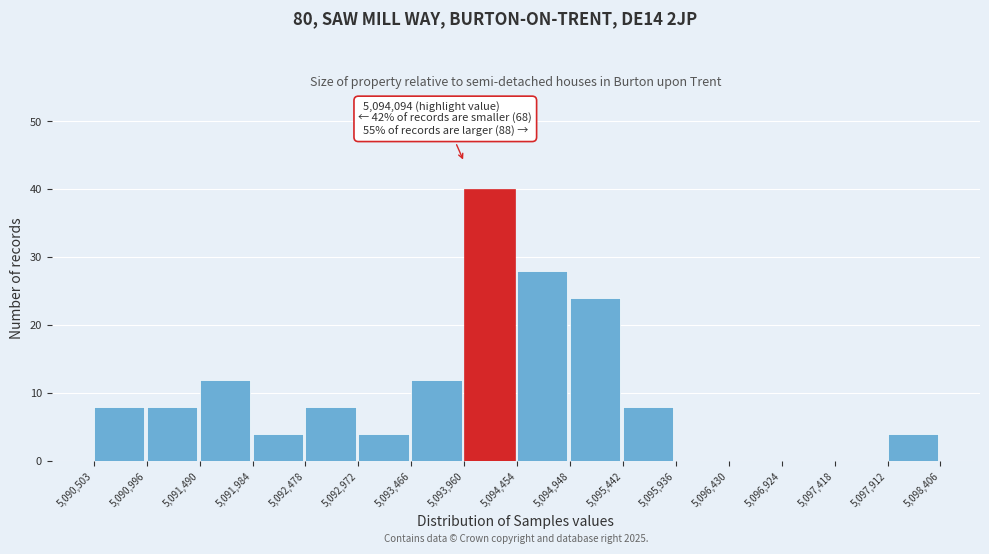

Which range on the x-axis has the tallest bar?

5,093,960 to 5,094,454